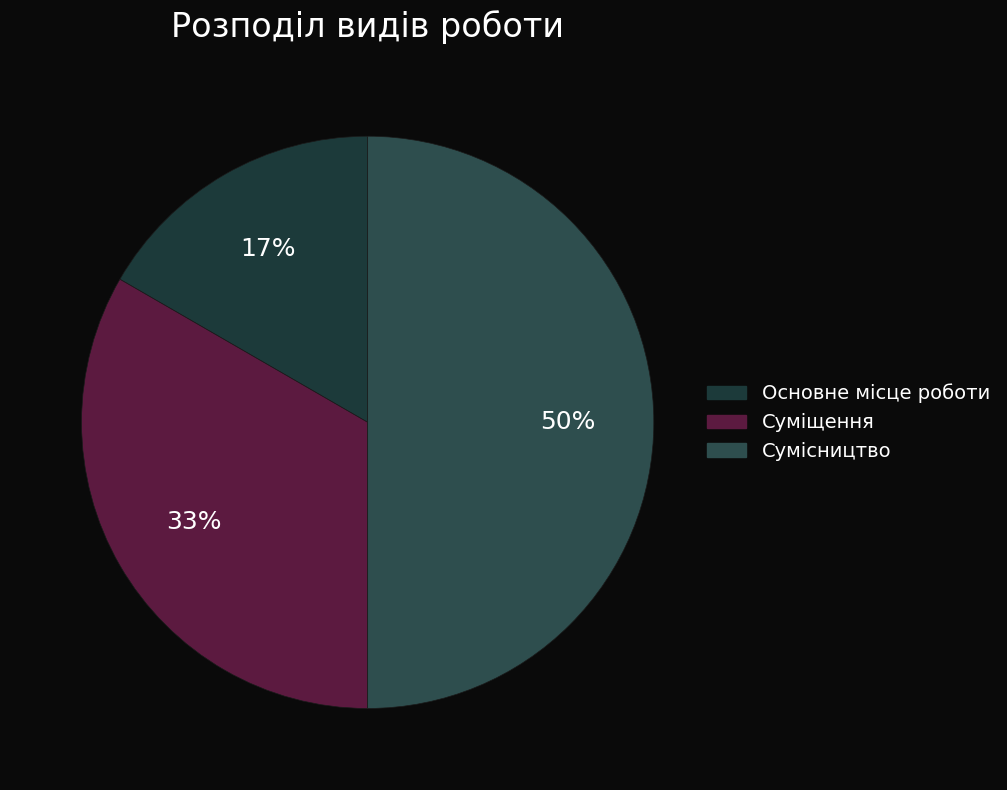

True or false: Сумісництво accounts for 61% of the total.

False